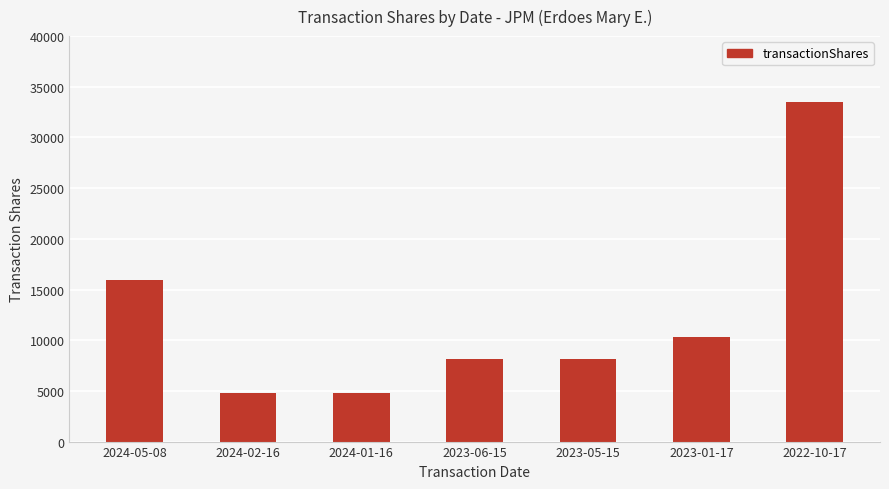

What is the change in value from 2024-05-08 to 2022-10-17?

+17620